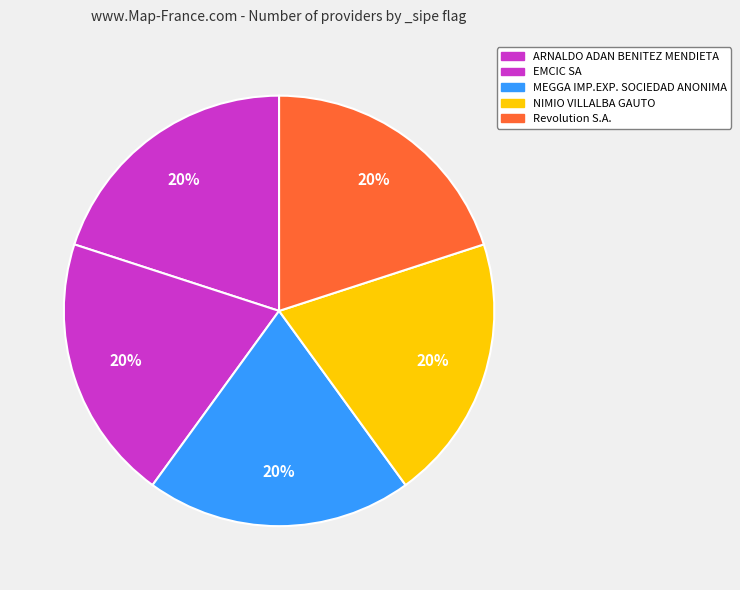

Rank the categories by value from highest to lowest.

MEGGA IMP.EXP. SOCIEDAD ANONIMA, NIMIO VILLALBA GAUTO, Revolution S.A., ARNALDO ADAN BENITEZ MENDIETA, EMCIC SA